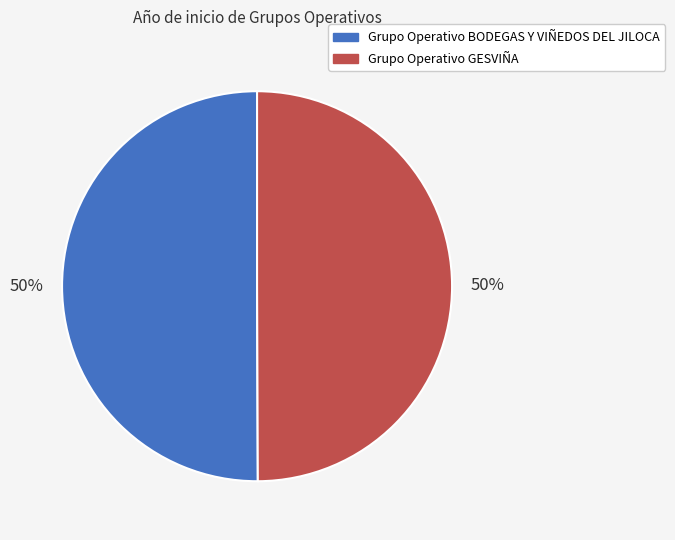

To the nearest percent, what is the combined percentage of Grupo Operativo BODEGAS Y VIÑEDOS DEL JILOCA and Grupo Operativo GESVIÑA?

100%